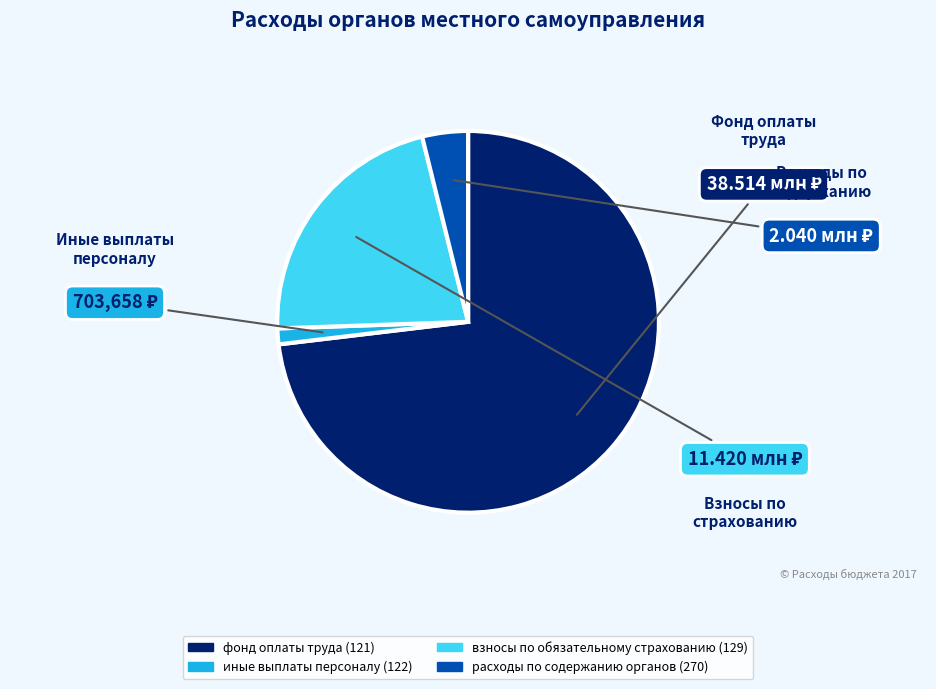

Which category has the smallest portion of the pie?

иные выплаты персоналу (122)